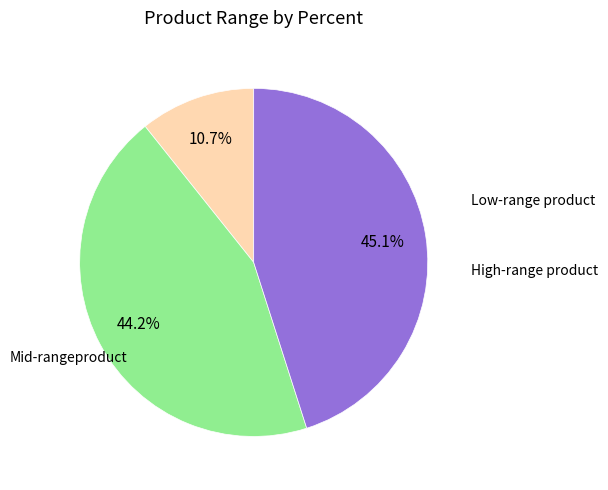

Does any single category account for the majority?

No